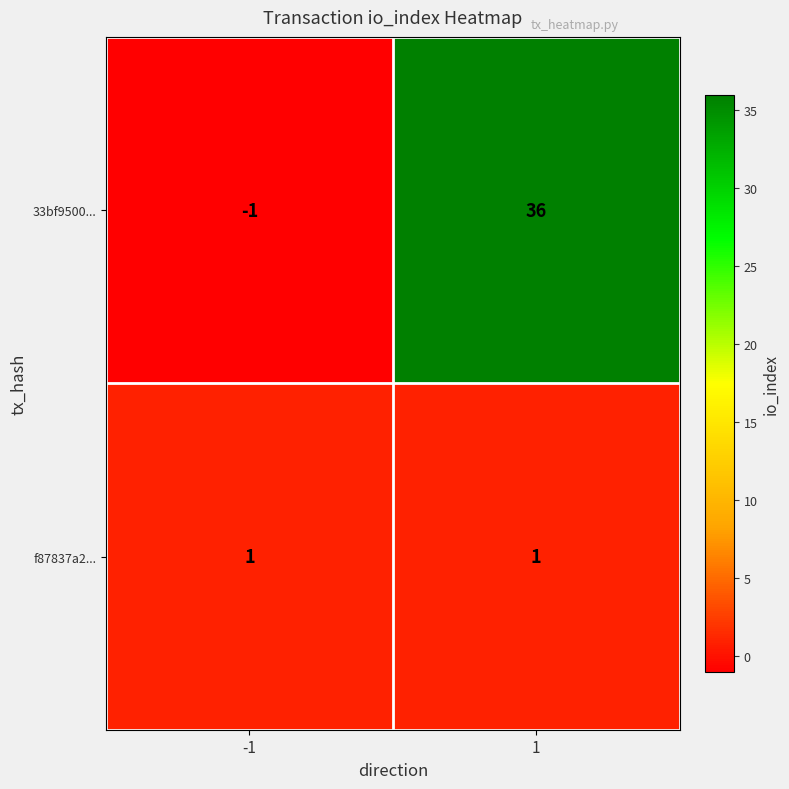

Which series has the largest total across all categories?

33bf9500...